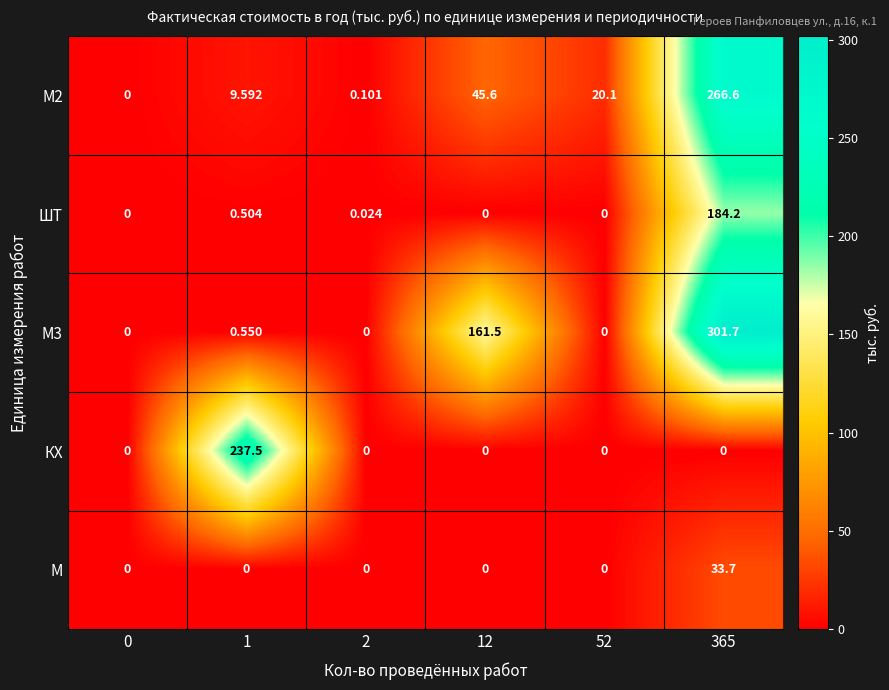

Is the value of ШТ at 2 greater than the value of М3 at 2?

Yes